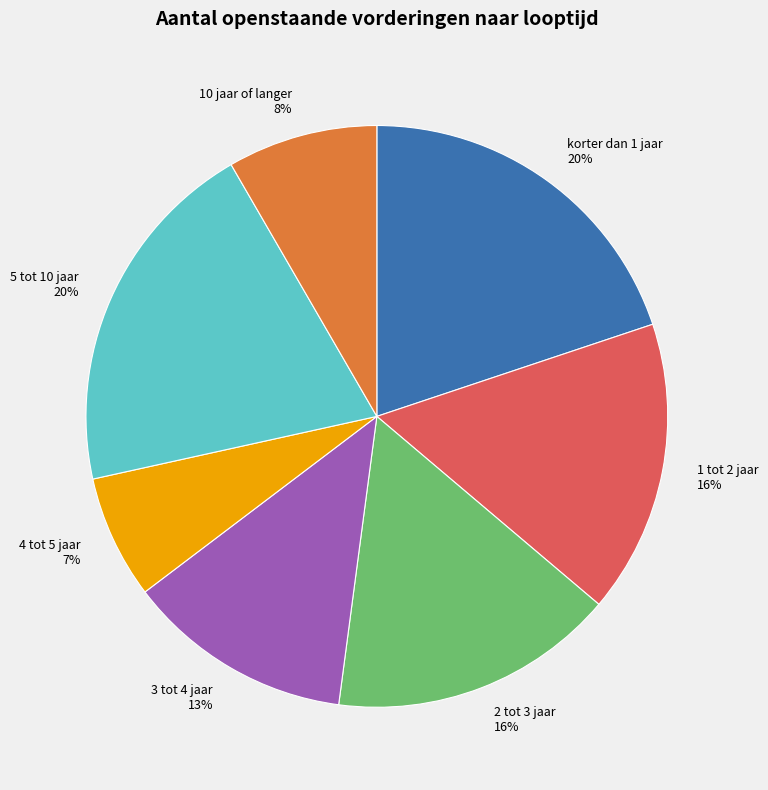

Is it true that korter dan 1 jaar is 32% of the pie?

False